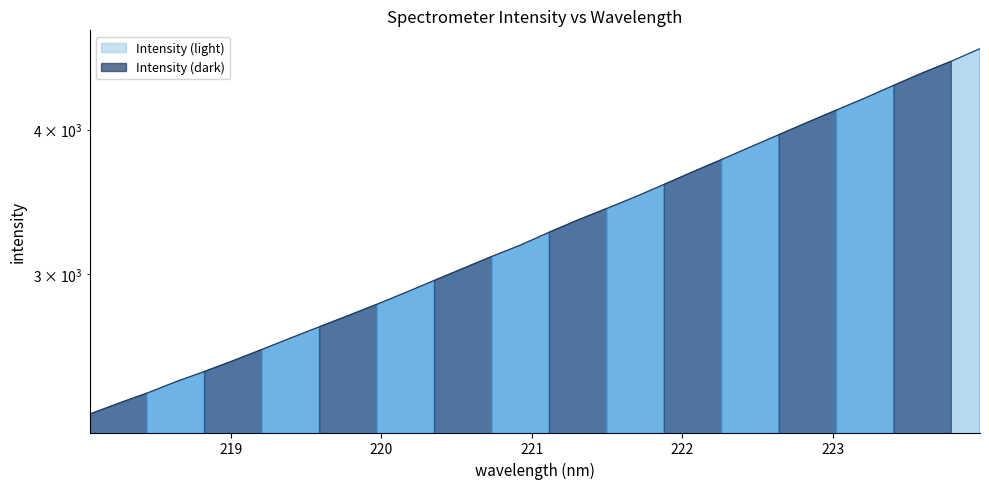

What value does the data have at 218.6332?

2419.5